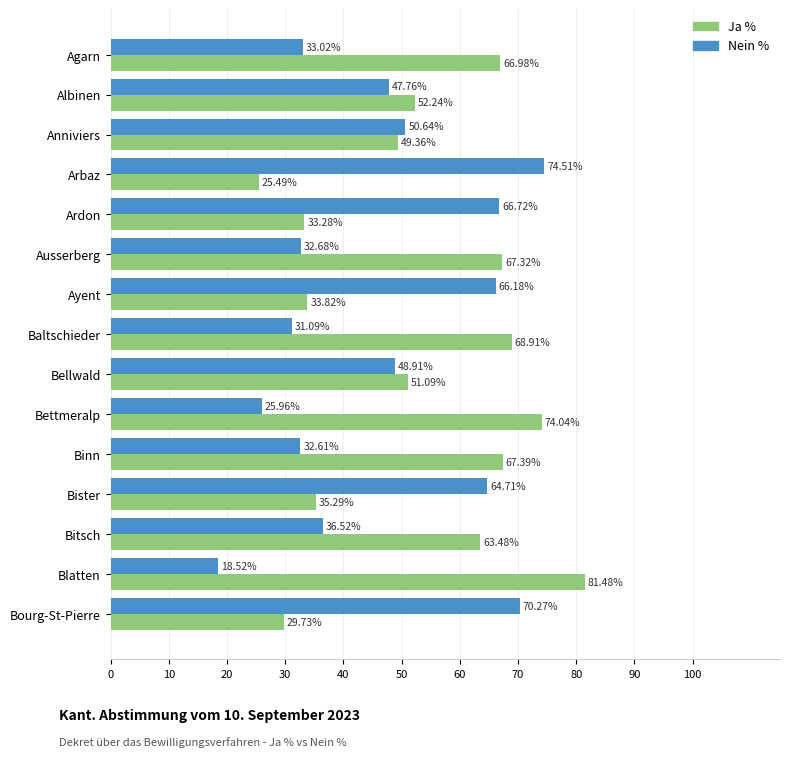

Rank the series at Ardon from lowest to highest value.

Ja %, Nein %